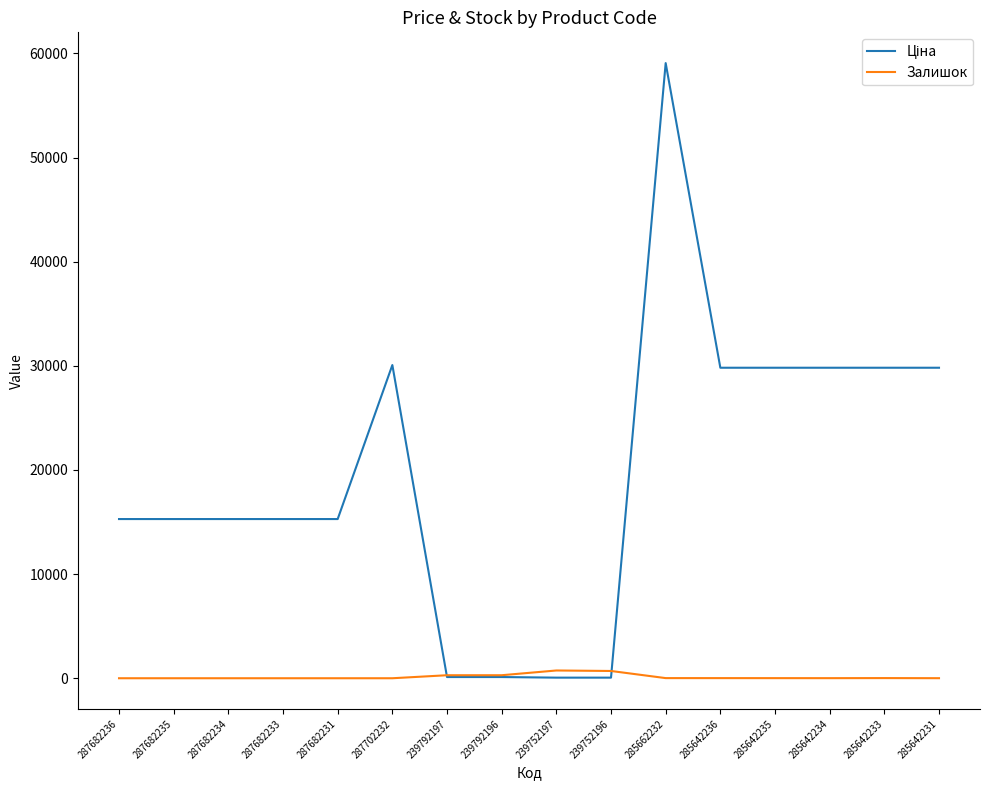

At which category does the chart reach its peak across all series?

285662232